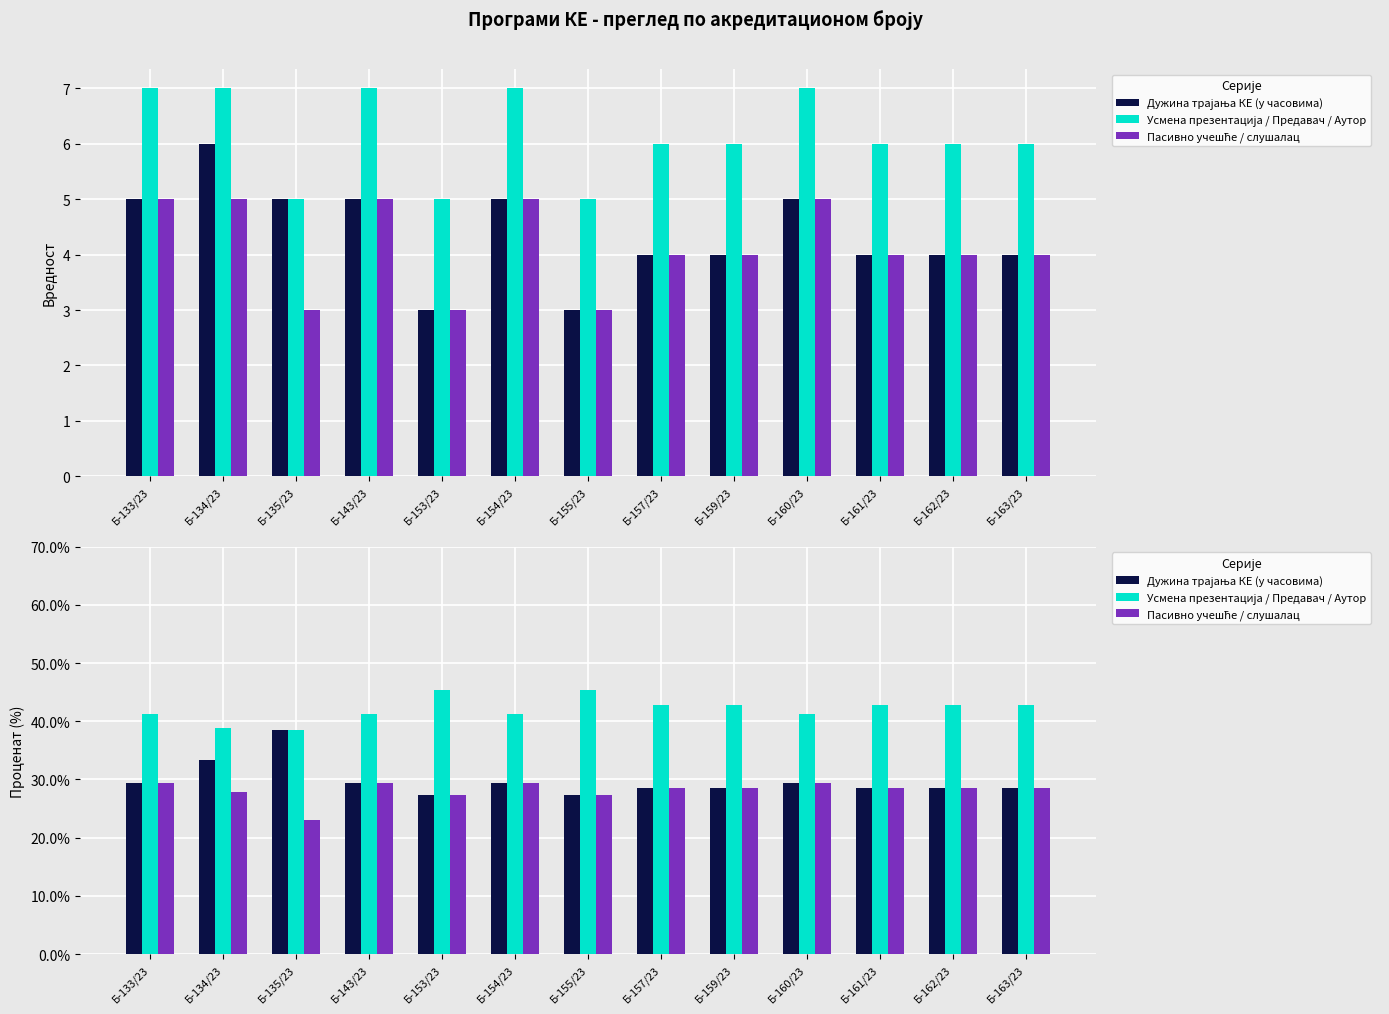

Does the chart contain any negative values?

No